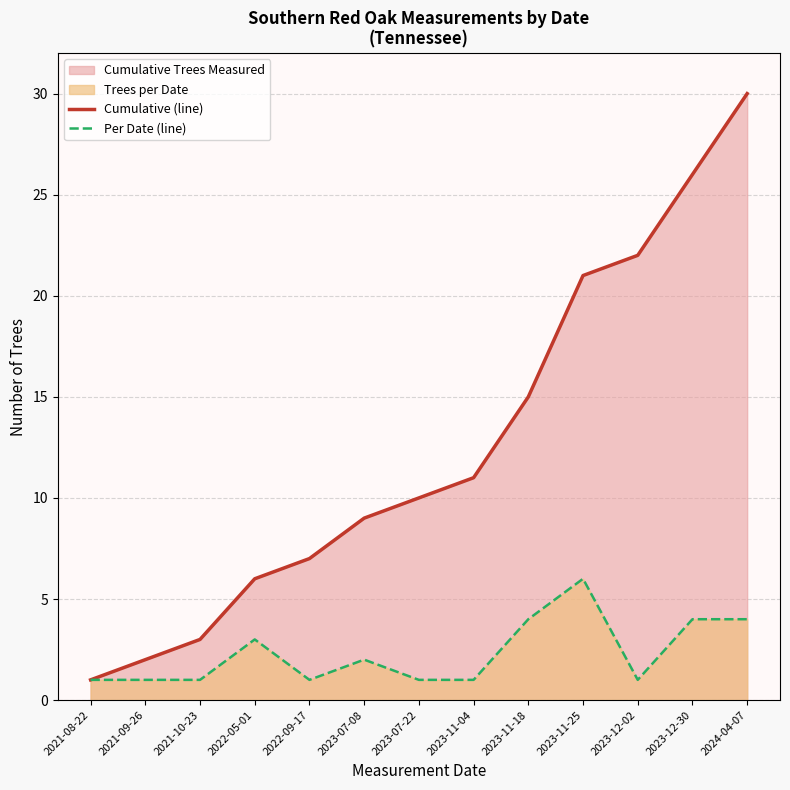

The value of Per Date (line) at 2022-09-17 is 1. True or false?

True